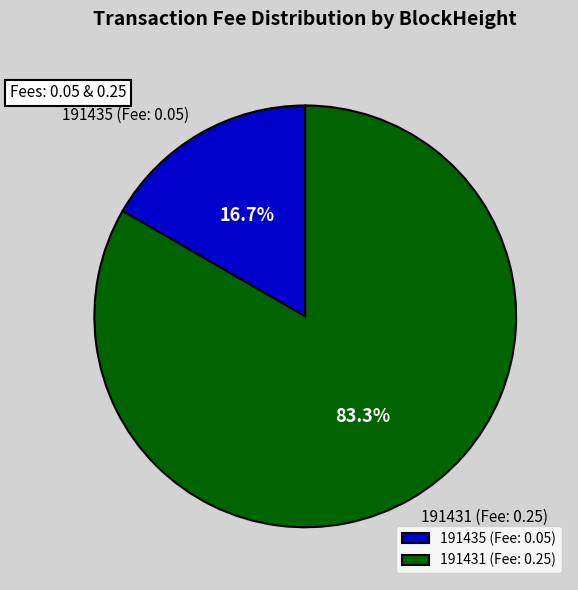

Does 191431 represent more than half of the total?

Yes